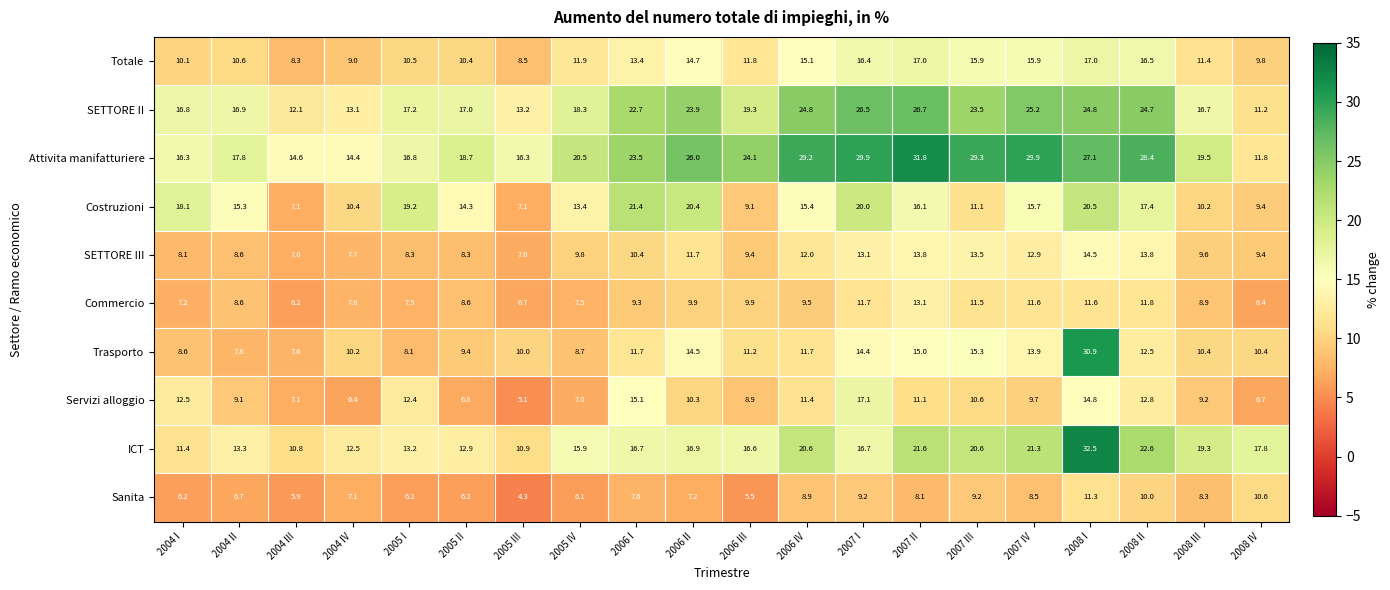

Rank the series by their maximum value, from lowest to highest.

Sanita, Commercio, SETTORE III, Totale, Servizi alloggio, Costruzioni, SETTORE II, Trasporto, Attivita manifatturiere, ICT